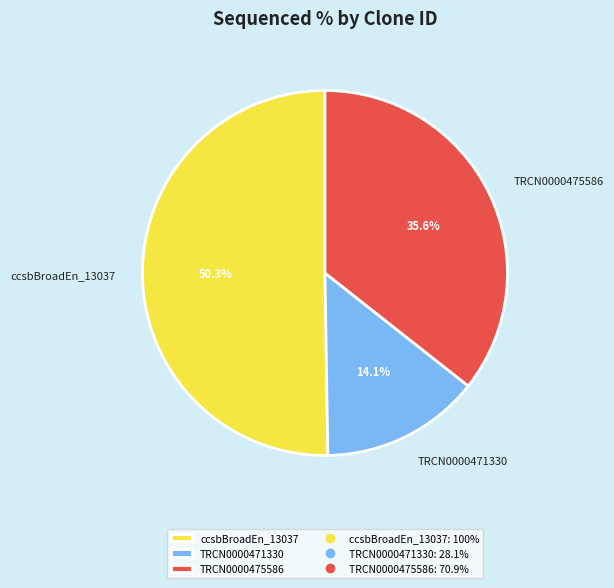

How much of the chart is everything except ccsbBroadEn_13037?

49.7%